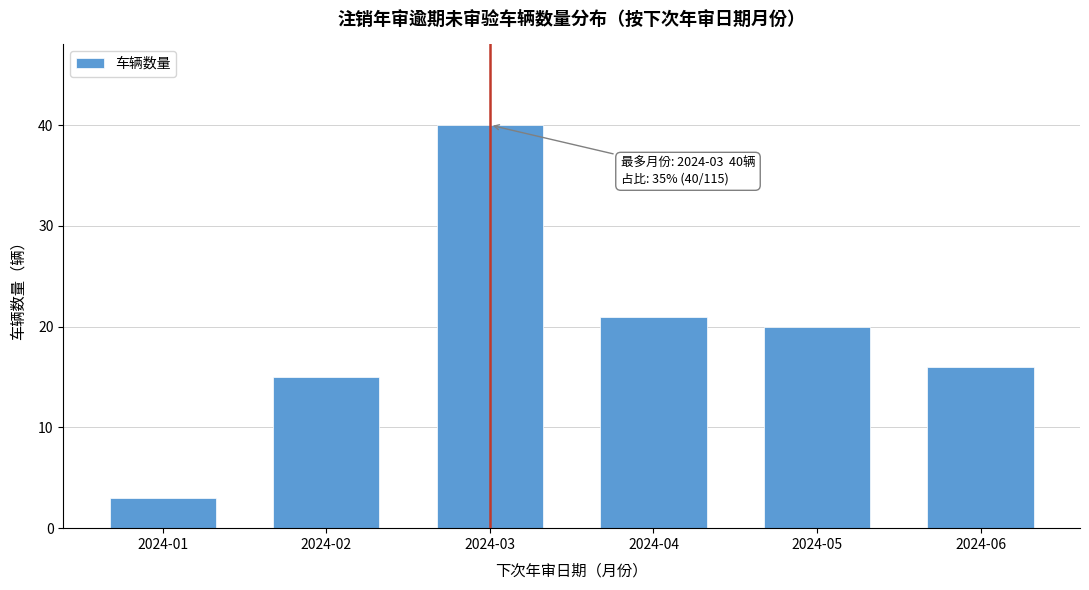

Reading left to right, list all the values displayed in this chart.

2024-01=3	2024-02=15	2024-03=40	2024-04=21	2024-05=20	2024-06=16